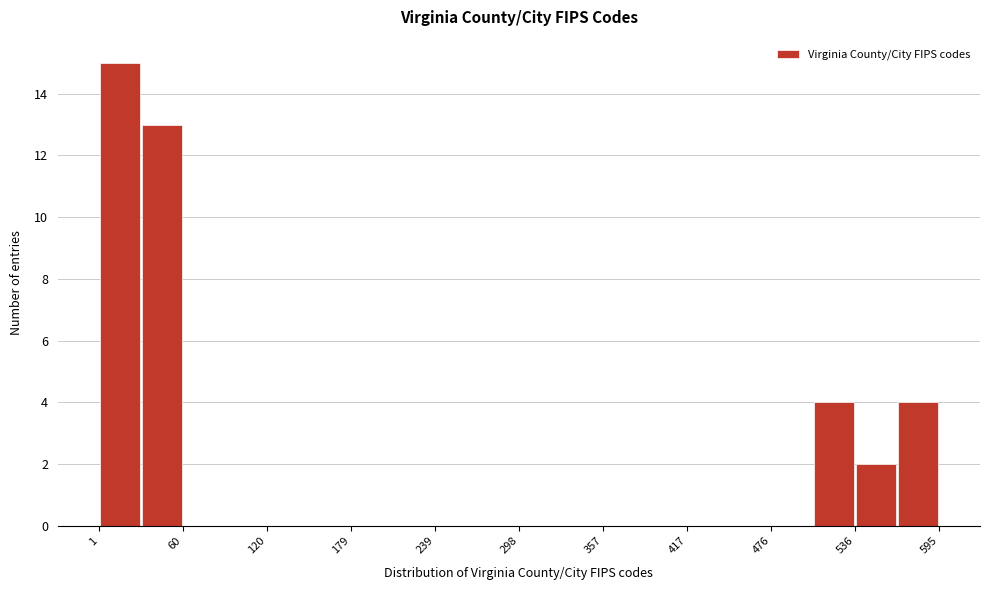

Read against the x-axis, roughly where is the centre of the tallest bar?

20